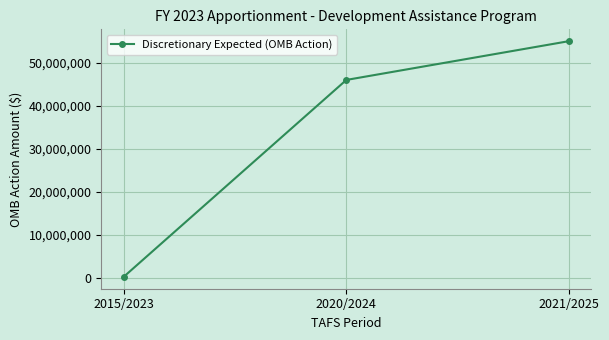

Reading left to right, extract all data points from this chart.

2015/2023=160551	2020/2024=45973392	2021/2025=55000000